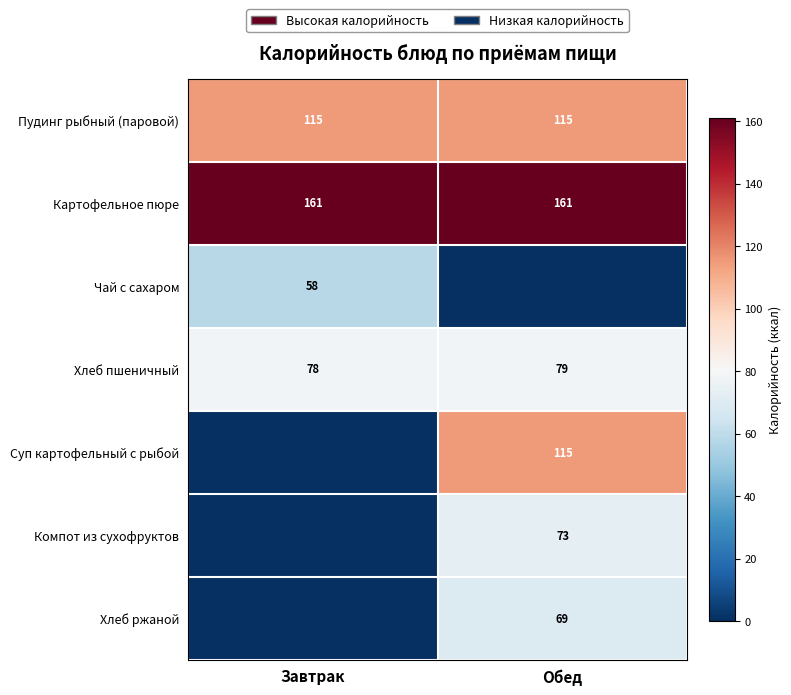

What is the total value across all series at Обед?

611.9